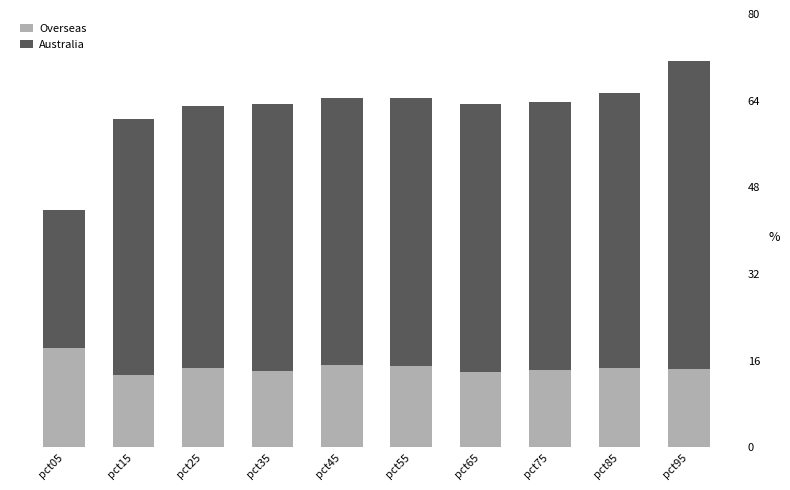

Which series changed the most between pct15 and pct65?

Australia